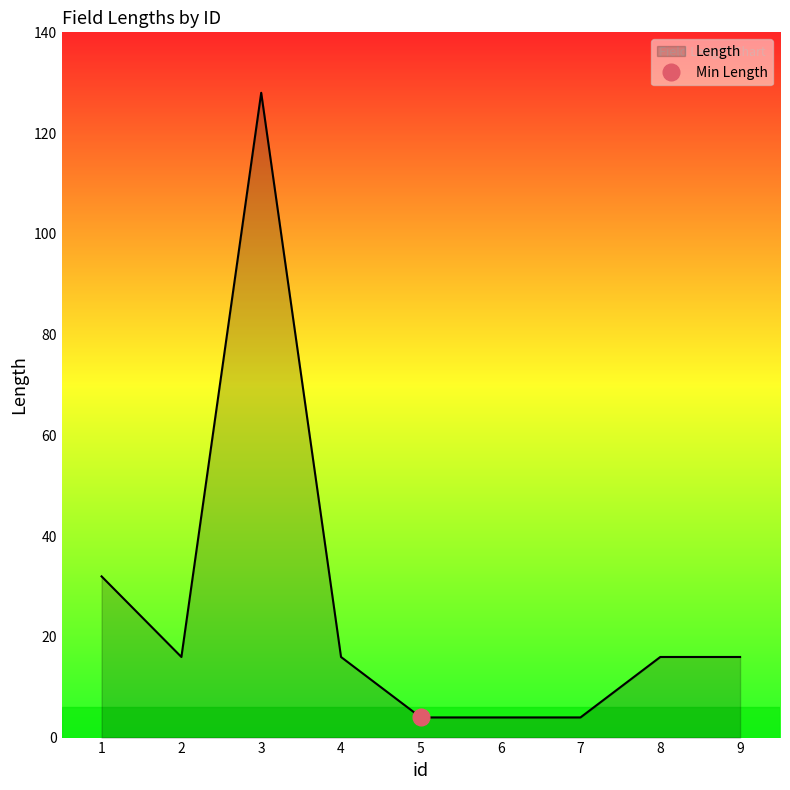

Between 3 and 2, which is larger?

3